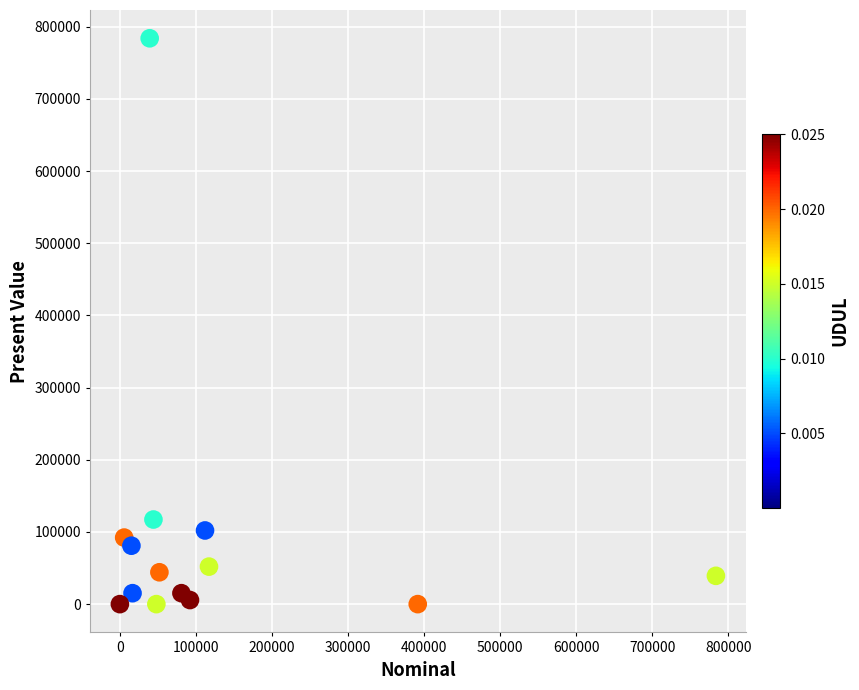

What is the range of X values (max minus min)?

783843.7